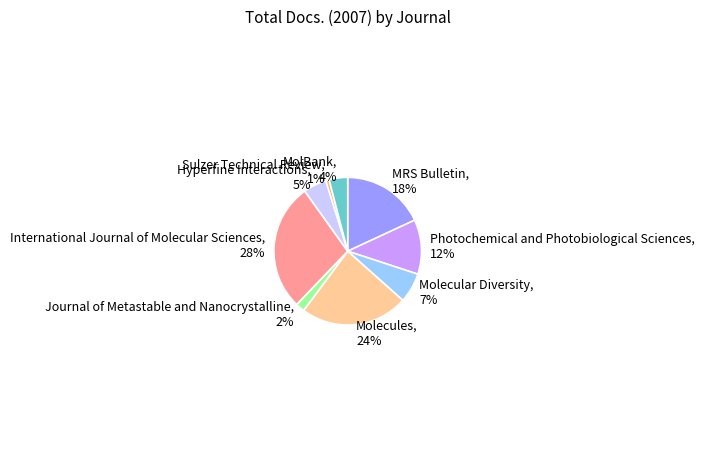

Is Photochemical and Photobiological Sciences the majority of the pie?

No